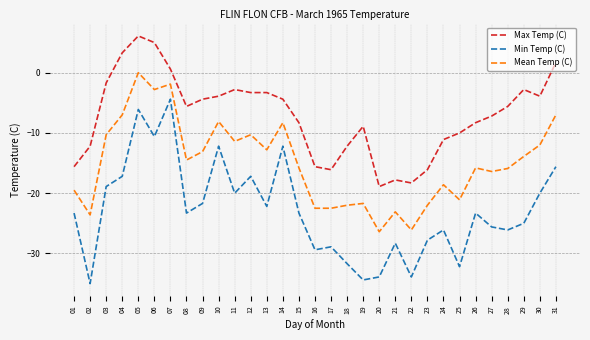

How many lines are shown in the chart?

3